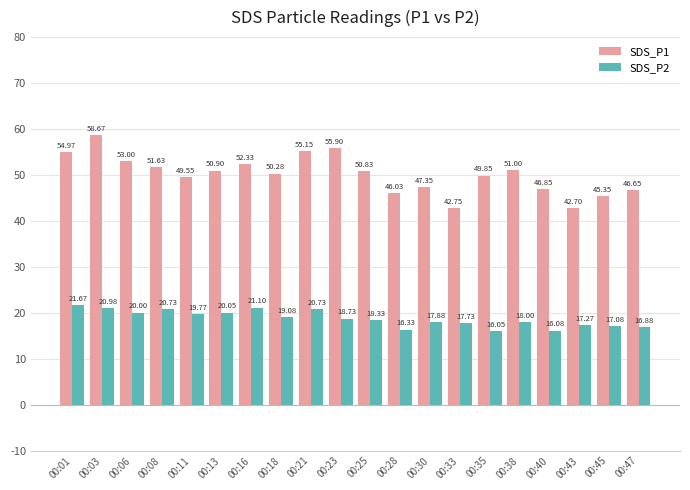

Is it true that SDS_P2 equals 20.1 at 00:13?

True